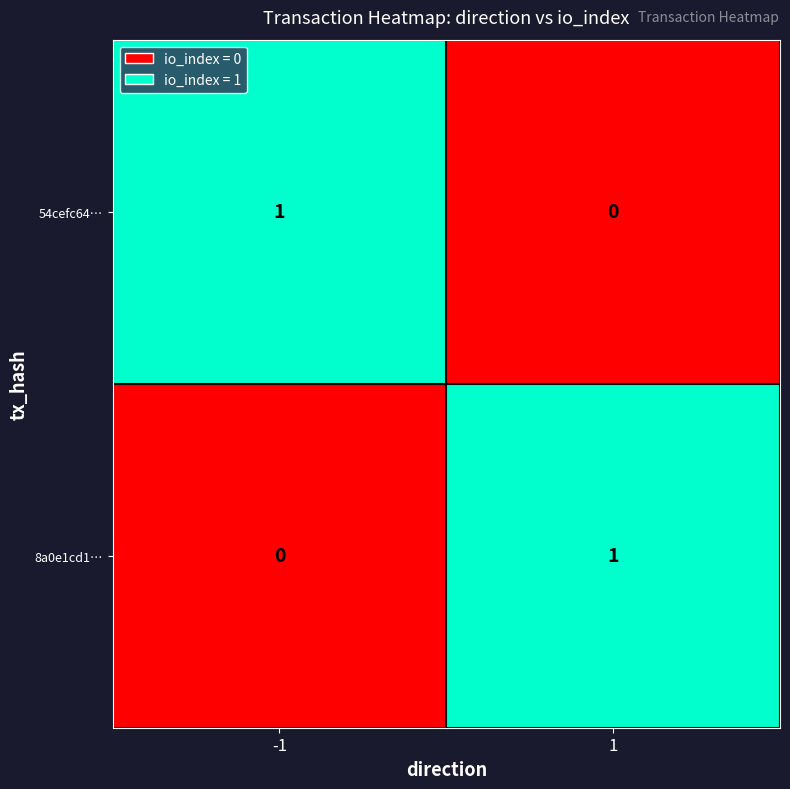

Count the number of categories in the chart.

2